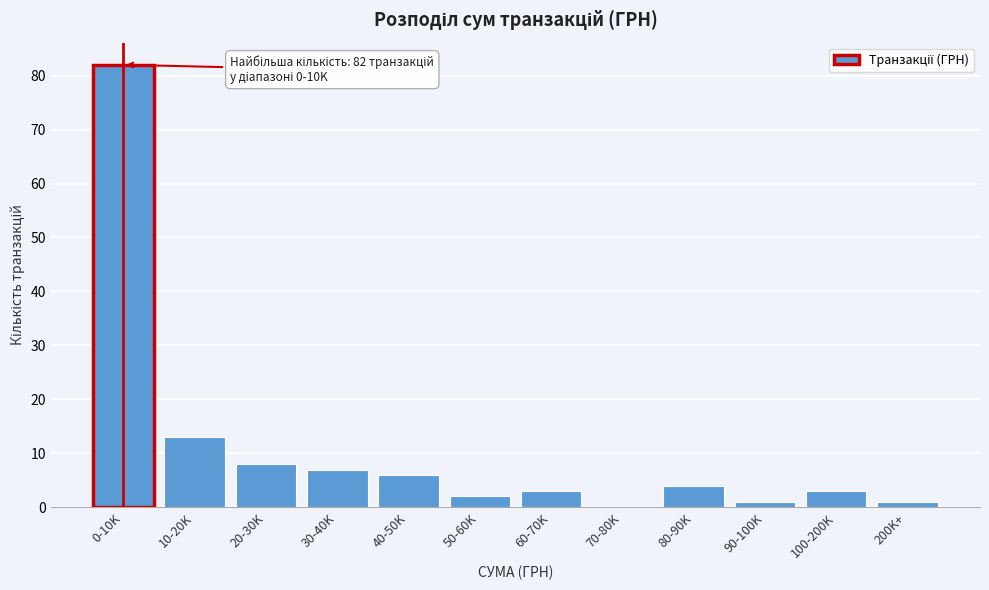

Reading left to right, extract all data points from this chart.

0-10K=82	10-20K=13	20-30K=8	30-40K=7	40-50K=6	50-60K=2	60-70K=3	70-80K=0	80-90K=4	90-100K=1	100-200K=3	200K+=1